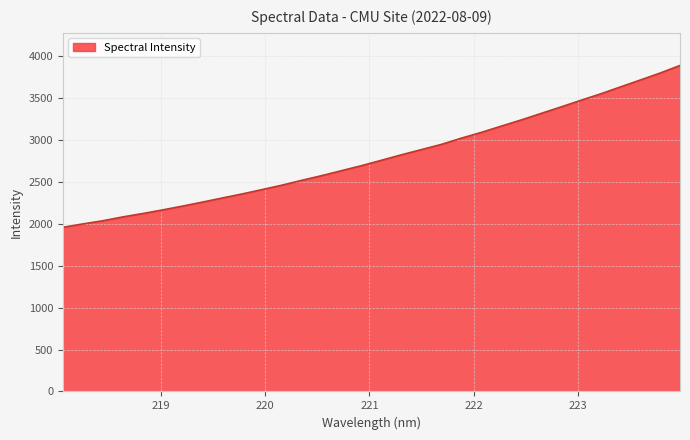

What is the difference between the maximum and minimum values?

1931.0